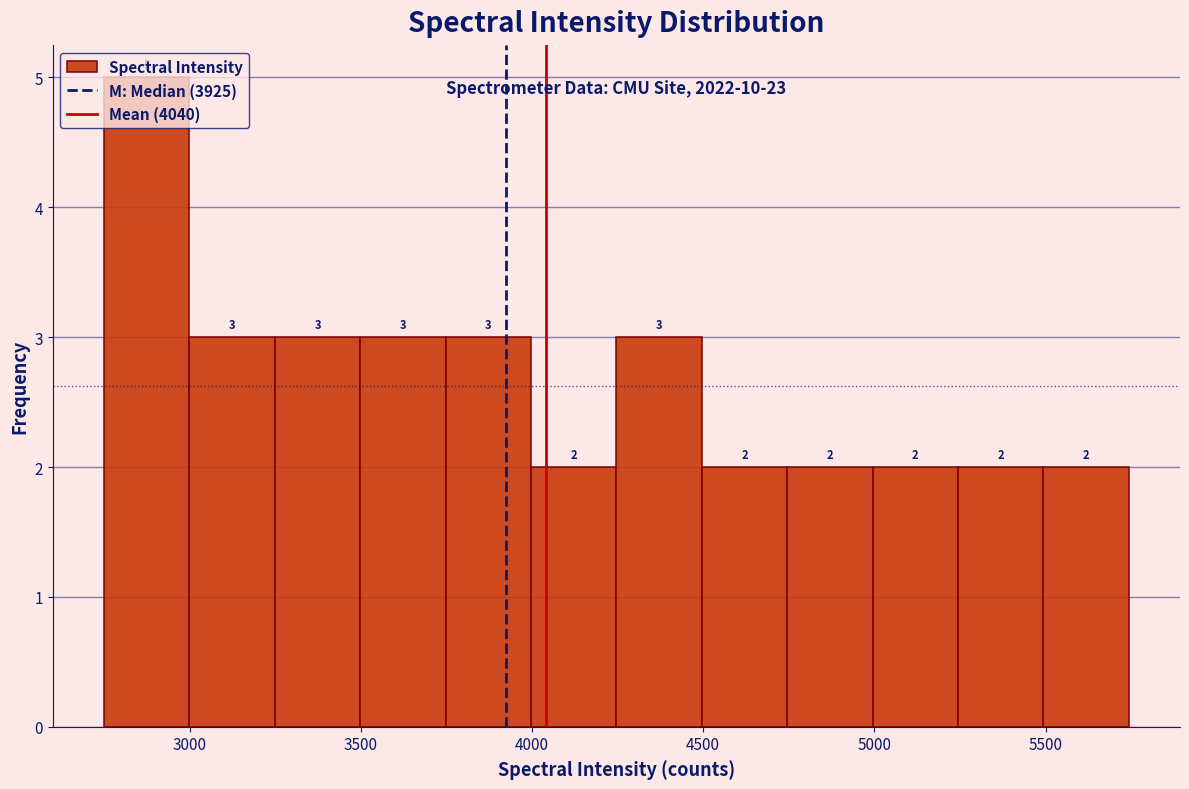

Reading left to right, transcribe this chart: for each bar, give the range it covers on the x-axis and its height. The bar edges are not printed on the chart, so give them approximately, as read against the axis.

2750 to 3000: 5
3000 to 3250: 3
3250 to 3500: 3
3500 to 3750: 3
3750 to 4000: 3
4000 to 4250: 2
4250 to 4500: 3
4500 to 4750: 2
4750 to 5000: 2
5000 to 5250: 2
5250 to 5500: 2
5500 to 5750: 2